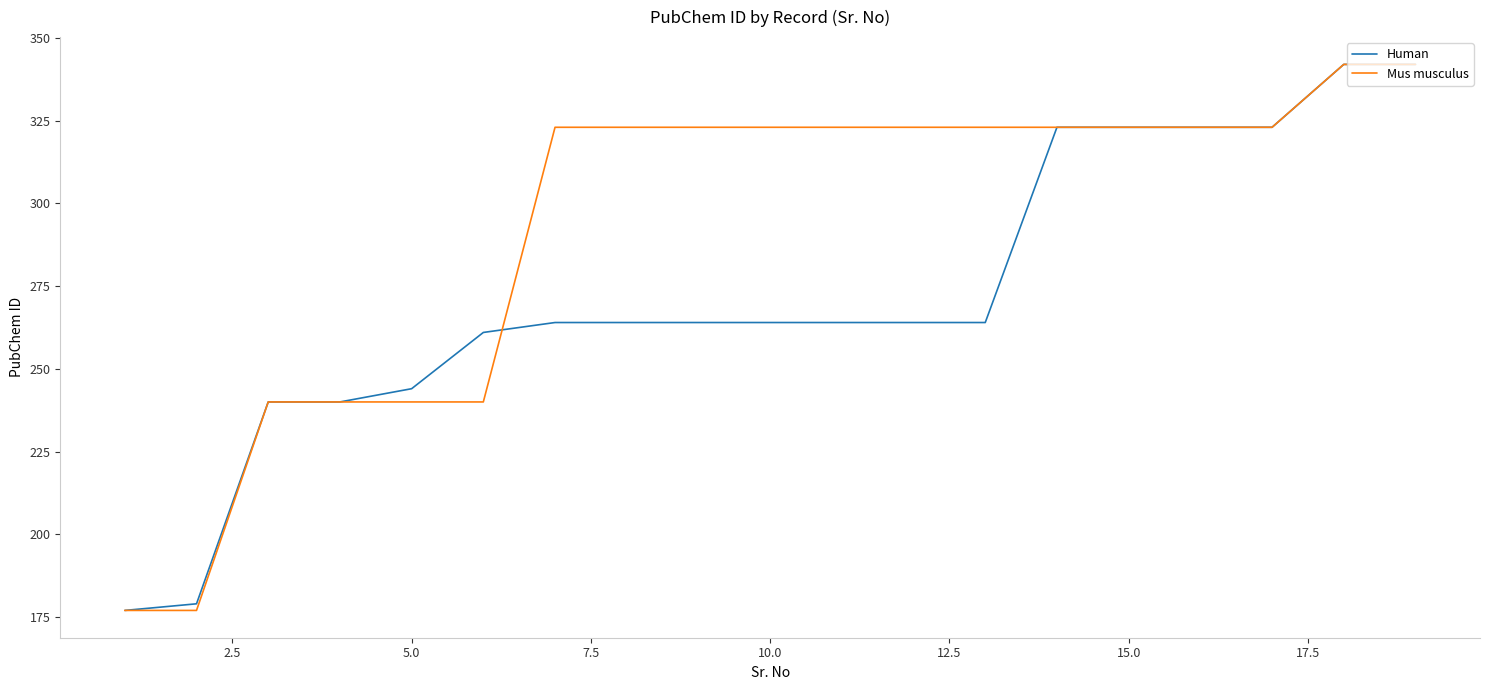

What is the smallest value displayed?

177